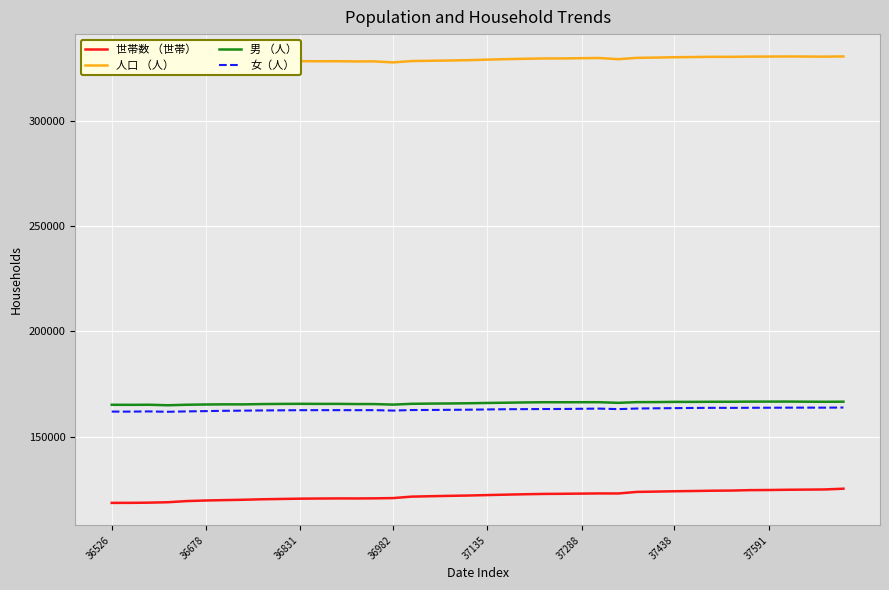

The value of 世帯数 （世帯） at 37591 is 63840. True or false?

False